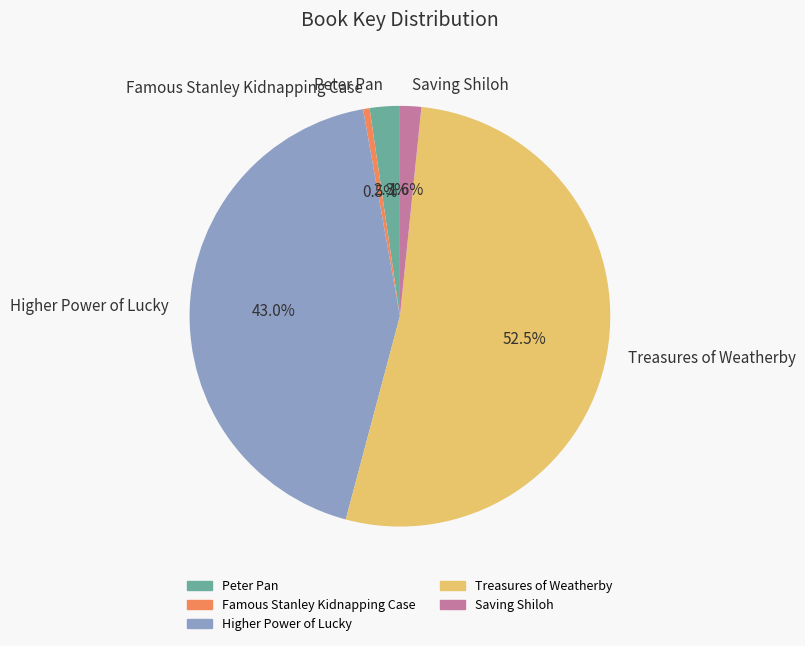

To the nearest percent, what is the difference between the largest and smallest slice percentages?

52%